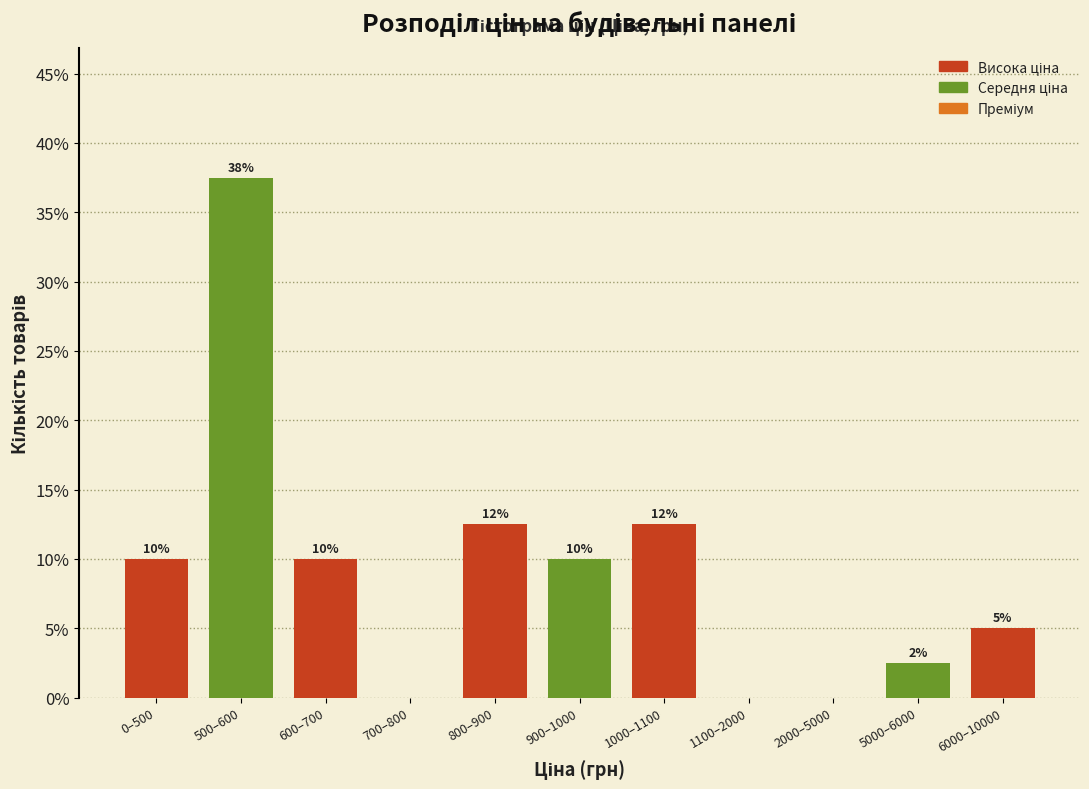

What is the change in value from 700–800 to 6000–10000?

+5.0